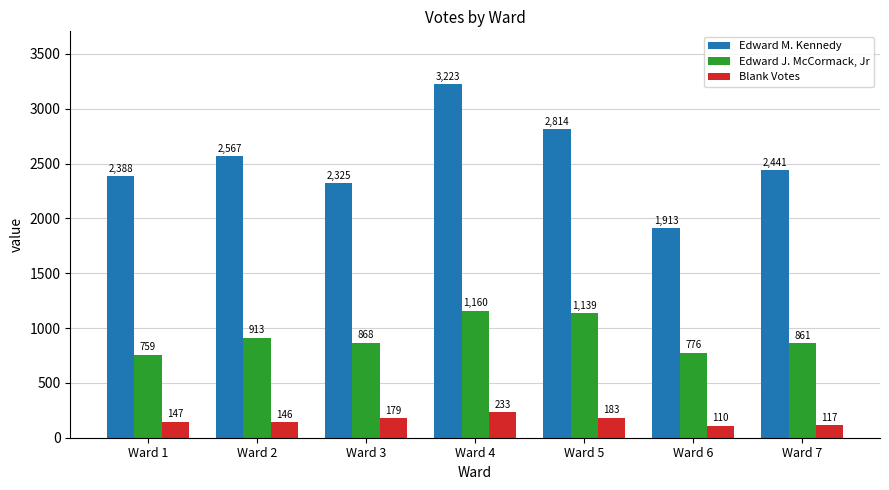

Reading right to left, what are all the values shown in this chart?

Edward M. Kennedy: 2441	1913	2814	3223	2325	2567	2388
Edward J. McCormack, Jr: 861	776	1139	1160	868	913	759
Blank Votes: 117	110	183	233	179	146	147